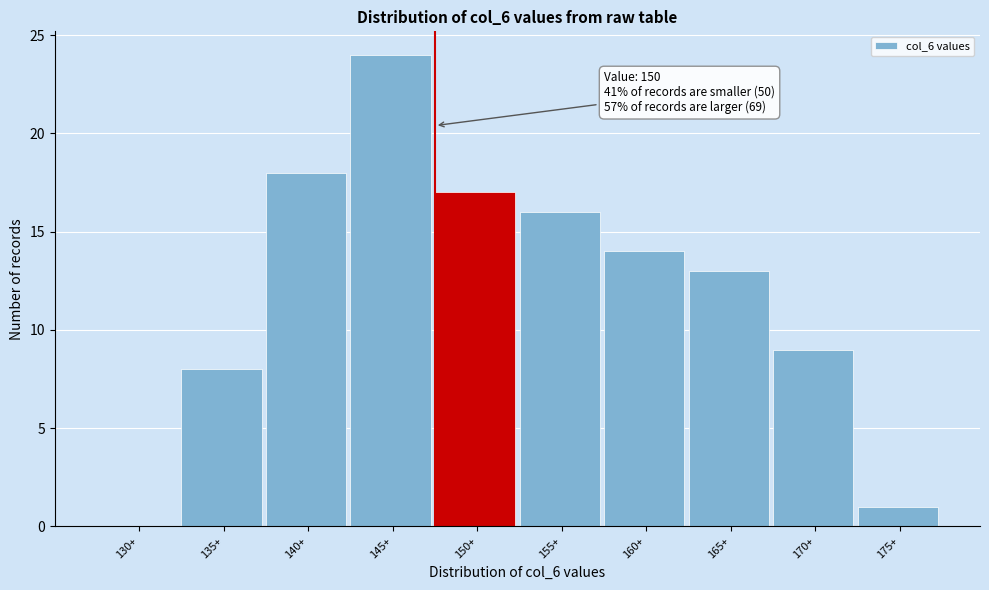

Reading left to right, transcribe all the data shown in this chart.

130+=0	135+=8	140+=18	145+=24	150+=17	155+=16	160+=14	165+=13	170+=9	175+=1